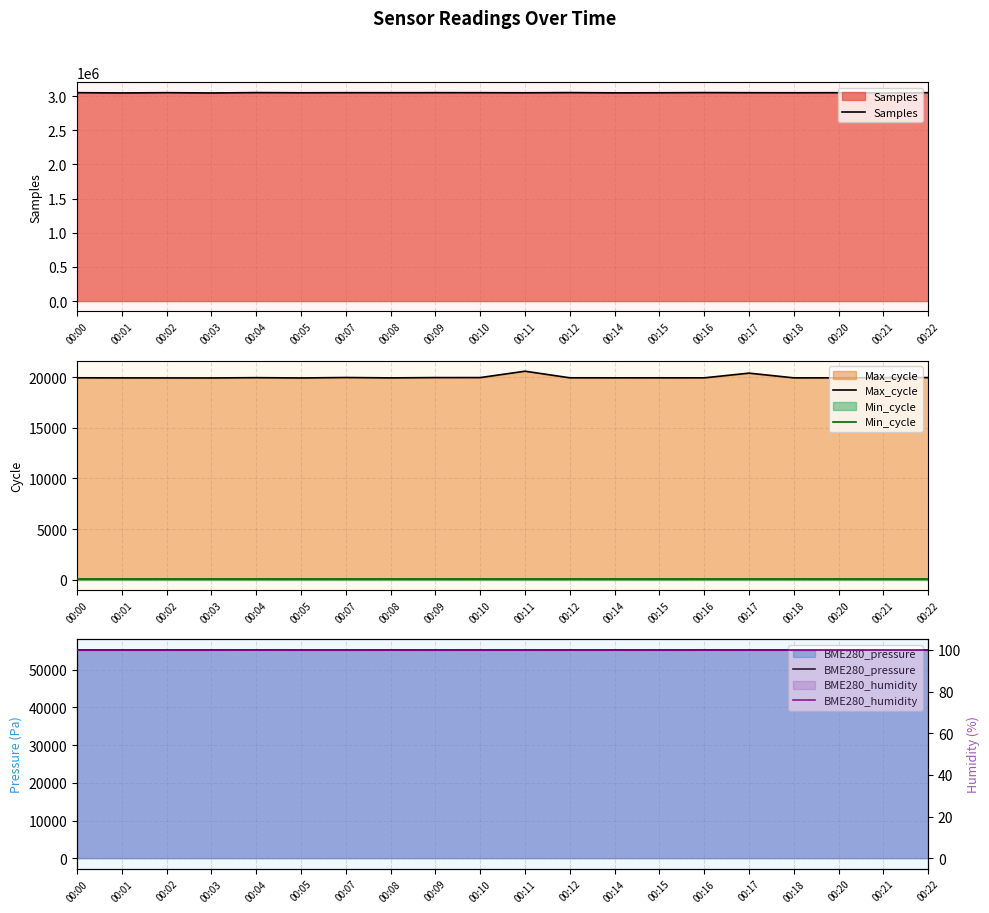

Reading left to right, list all the values displayed in this chart.

Samples: 00:00=3048797.0	00:01=3044848.0	00:02=3048877.0	00:03=3044490.0	00:04=3049825.0	00:05=3047380.0	00:07=3048616.0	00:08=3048369.0	00:09=3048865.0	00:10=3048654.0	00:11=3047360.0	00:12=3049860.0	00:14=3046462.0	00:15=3047467.0	00:16=3049959.0	00:17=3048253.0	00:18=3047640.0	00:20=3048468.0	00:21=3044504.0	00:22=3048729.0
Max_cycle: 00:00=19930.0	00:01=19922.0	00:02=19918.0	00:03=19914.0	00:04=19942.0	00:05=19914.0	00:07=19957.0	00:08=19922.0	00:09=19950.0	00:10=19951.0	00:11=20581.0	00:12=19929.0	00:14=19926.0	00:15=19927.0	00:16=19926.0	00:17=20390.0	00:18=19923.0	00:20=19927.0	00:21=19951.0	00:22=19950.0
Min_cycle: 00:00=19.0	00:01=19.0	00:02=19.0	00:03=19.0	00:04=19.0	00:05=19.0	00:07=19.0	00:08=19.0	00:09=19.0	00:10=19.0	00:11=19.0	00:12=19.0	00:14=19.0	00:15=19.0	00:16=19.0	00:17=19.0	00:18=19.0	00:20=19.0	00:21=19.0	00:22=19.0
BME280_pressure: 00:00=55248.2	00:01=55238.3	00:02=55234.3	00:03=55246.2	00:04=55268.1	00:05=55240.3	00:07=55222.4	00:08=55250.2	00:09=55226.4	00:10=55220.4	00:11=55218.4	00:12=55250.2	00:14=55252.2	00:15=55214.5	00:16=55258.2	00:17=55238.3	00:18=55238.3	00:20=55274.0	00:21=55234.3	00:22=55218.4
BME280_humidity: 00:00=100.0	00:01=100.0	00:02=100.0	00:03=100.0	00:04=100.0	00:05=100.0	00:07=100.0	00:08=100.0	00:09=100.0	00:10=100.0	00:11=100.0	00:12=100.0	00:14=100.0	00:15=100.0	00:16=100.0	00:17=100.0	00:18=100.0	00:20=100.0	00:21=100.0	00:22=100.0